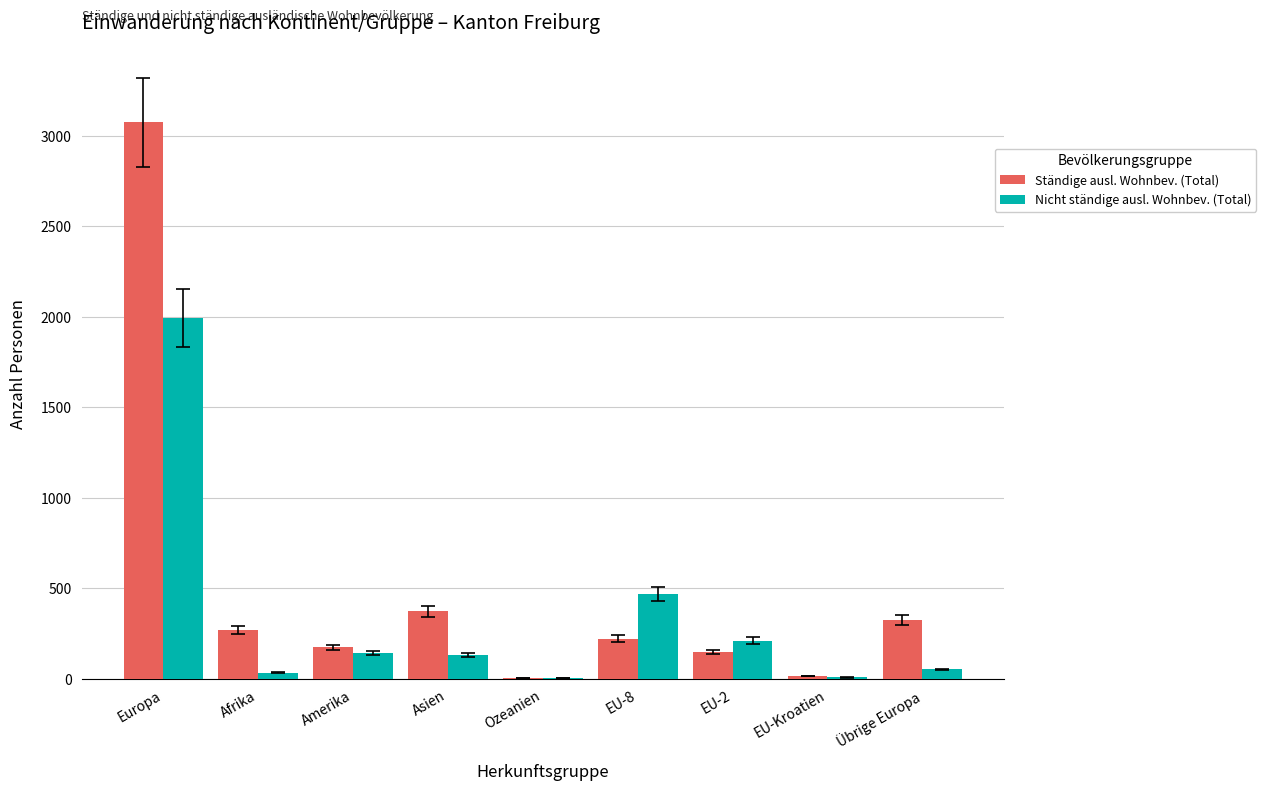

How many data points does each series have?

9